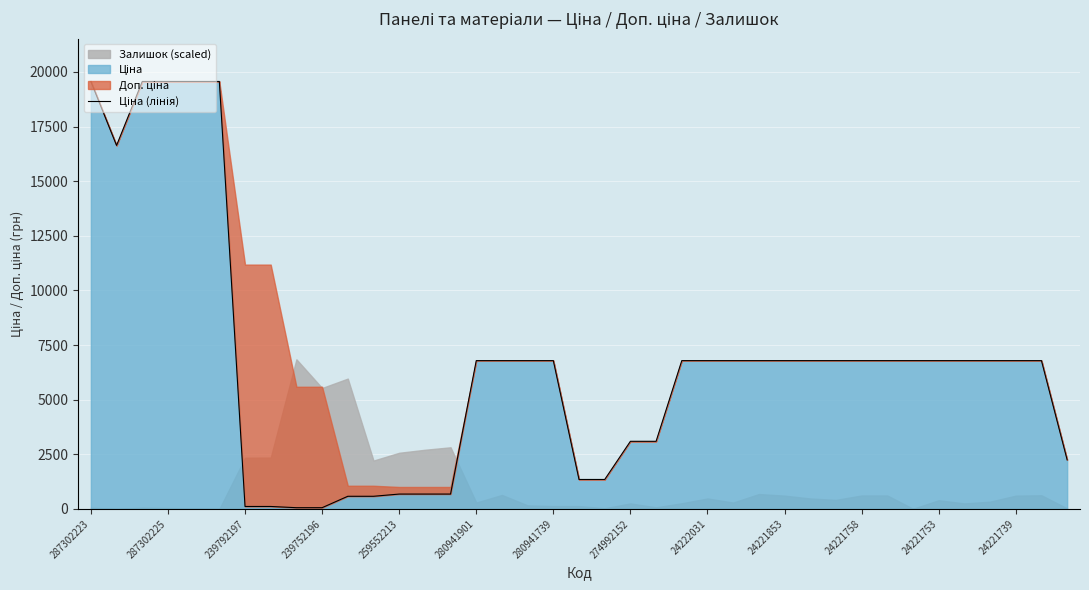

What is the difference between the values at 35 and 280941901?

12777.7